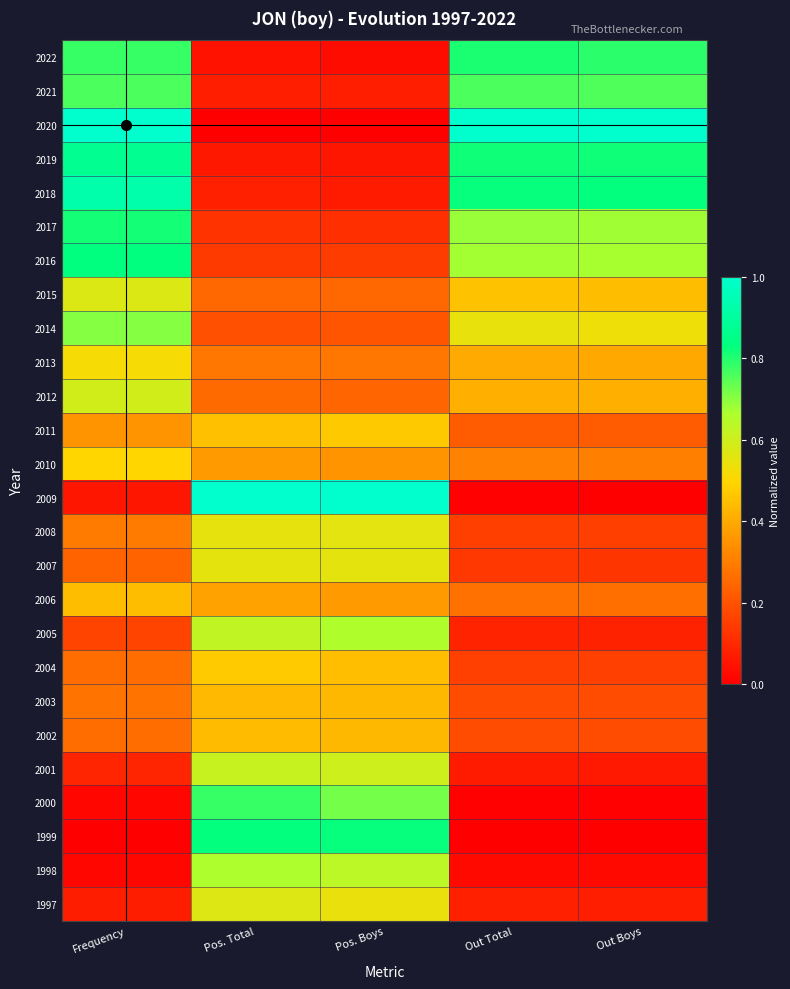

Reading left to right, transcribe all the data shown in this chart.

2022: Frequency=0.8	Pos. Total=0.1	Pos. Boys=0.0	Out Total=0.8	Out Boys=0.8
2021: Frequency=0.8	Pos. Total=0.1	Pos. Boys=0.1	Out Total=0.8	Out Boys=0.8
2020: Frequency=1.0	Pos. Total=0.0	Pos. Boys=0.0	Out Total=1.0	Out Boys=1.0
2019: Frequency=0.9	Pos. Total=0.1	Pos. Boys=0.1	Out Total=0.8	Out Boys=0.8
2018: Frequency=0.9	Pos. Total=0.1	Pos. Boys=0.1	Out Total=0.8	Out Boys=0.8
2017: Frequency=0.8	Pos. Total=0.1	Pos. Boys=0.1	Out Total=0.7	Out Boys=0.7
2016: Frequency=0.8	Pos. Total=0.1	Pos. Boys=0.1	Out Total=0.7	Out Boys=0.7
2015: Frequency=0.6	Pos. Total=0.2	Pos. Boys=0.2	Out Total=0.5	Out Boys=0.4
2014: Frequency=0.7	Pos. Total=0.2	Pos. Boys=0.2	Out Total=0.5	Out Boys=0.5
2013: Frequency=0.5	Pos. Total=0.3	Pos. Boys=0.3	Out Total=0.4	Out Boys=0.4
2012: Frequency=0.6	Pos. Total=0.3	Pos. Boys=0.2	Out Total=0.4	Out Boys=0.4
2011: Frequency=0.4	Pos. Total=0.5	Pos. Boys=0.5	Out Total=0.2	Out Boys=0.2
2010: Frequency=0.5	Pos. Total=0.4	Pos. Boys=0.4	Out Total=0.3	Out Boys=0.3
2009: Frequency=0.1	Pos. Total=1.0	Pos. Boys=1.0	Out Total=0.0	Out Boys=0.0
2008: Frequency=0.3	Pos. Total=0.5	Pos. Boys=0.6	Out Total=0.2	Out Boys=0.2
2007: Frequency=0.2	Pos. Total=0.6	Pos. Boys=0.6	Out Total=0.1	Out Boys=0.1
2006: Frequency=0.4	Pos. Total=0.4	Pos. Boys=0.4	Out Total=0.3	Out Boys=0.3
2005: Frequency=0.2	Pos. Total=0.6	Pos. Boys=0.7	Out Total=0.1	Out Boys=0.1
2004: Frequency=0.3	Pos. Total=0.5	Pos. Boys=0.4	Out Total=0.2	Out Boys=0.2
2003: Frequency=0.3	Pos. Total=0.4	Pos. Boys=0.4	Out Total=0.2	Out Boys=0.2
2002: Frequency=0.3	Pos. Total=0.4	Pos. Boys=0.4	Out Total=0.2	Out Boys=0.2
2001: Frequency=0.1	Pos. Total=0.6	Pos. Boys=0.6	Out Total=0.1	Out Boys=0.1
2000: Frequency=0.0	Pos. Total=0.8	Pos. Boys=0.7	Out Total=0.0	Out Boys=0.0
1999: Frequency=0.0	Pos. Total=0.8	Pos. Boys=0.8	Out Total=0.0	Out Boys=0.0
1998: Frequency=0.0	Pos. Total=0.7	Pos. Boys=0.6	Out Total=0.0	Out Boys=0.0
1997: Frequency=0.1	Pos. Total=0.6	Pos. Boys=0.5	Out Total=0.1	Out Boys=0.1